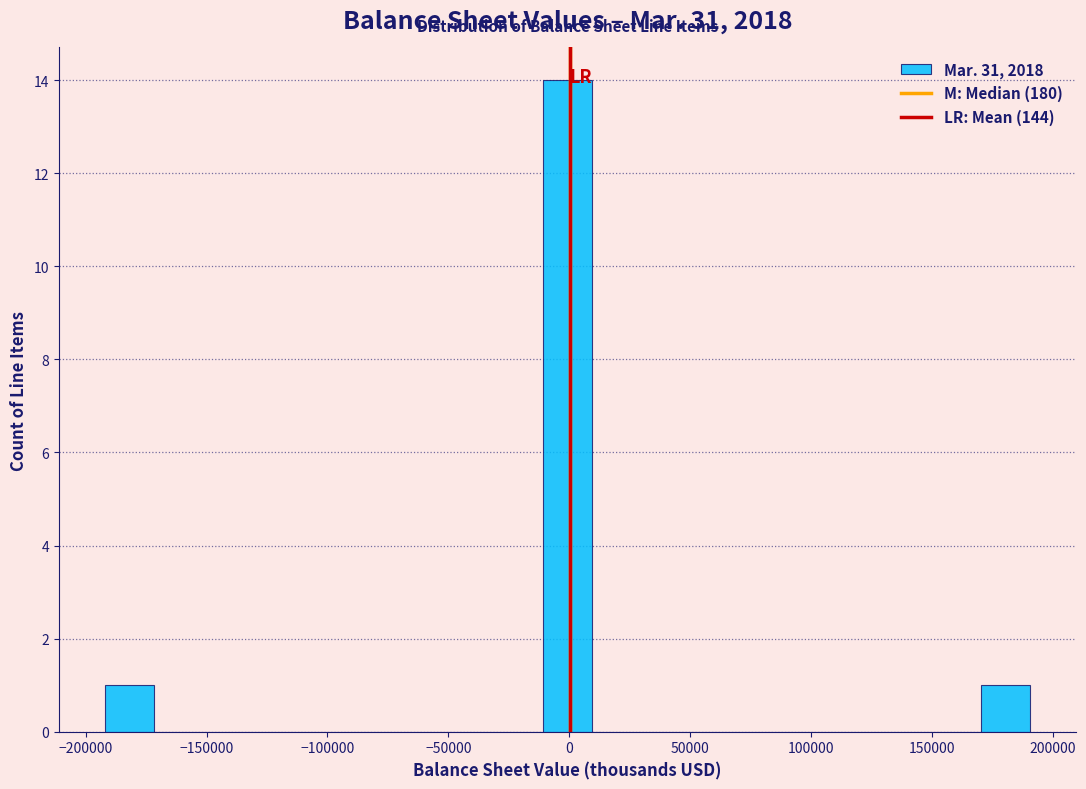

Over which range of the x-axis is the bar tallest?

-10000 to 10000